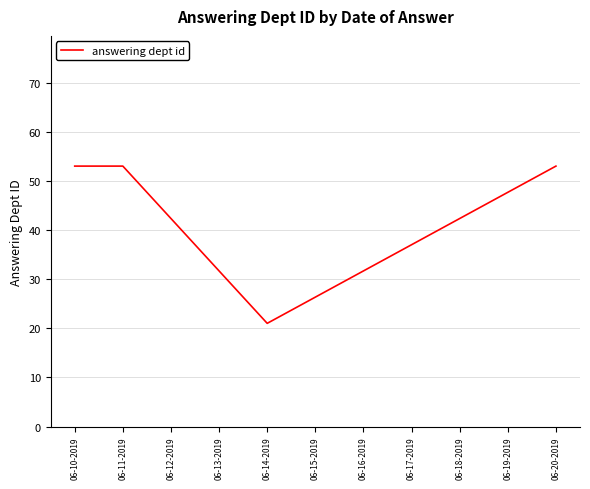

Is it true that the value at 06-20-2019 is 23?

False